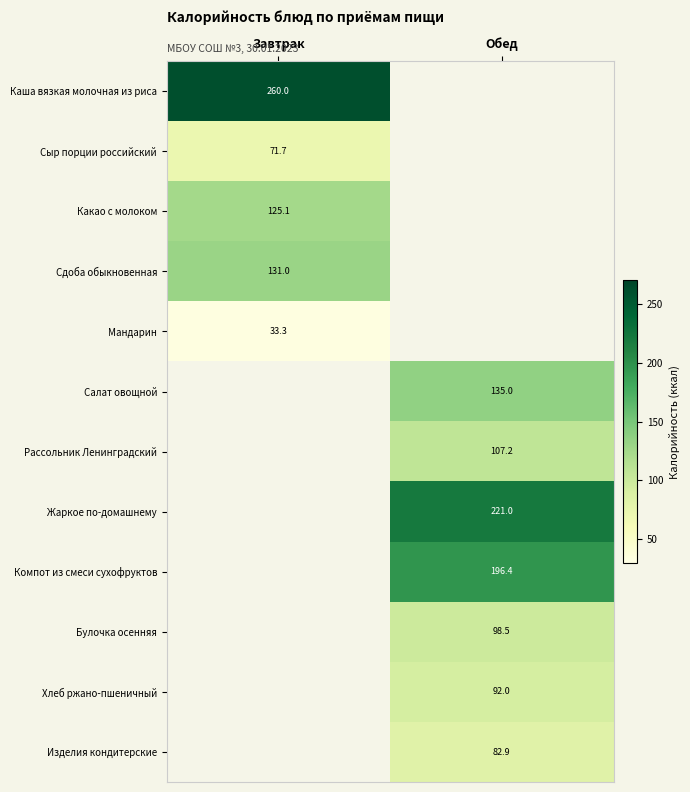

Which category has the highest value across all series?

Завтрак